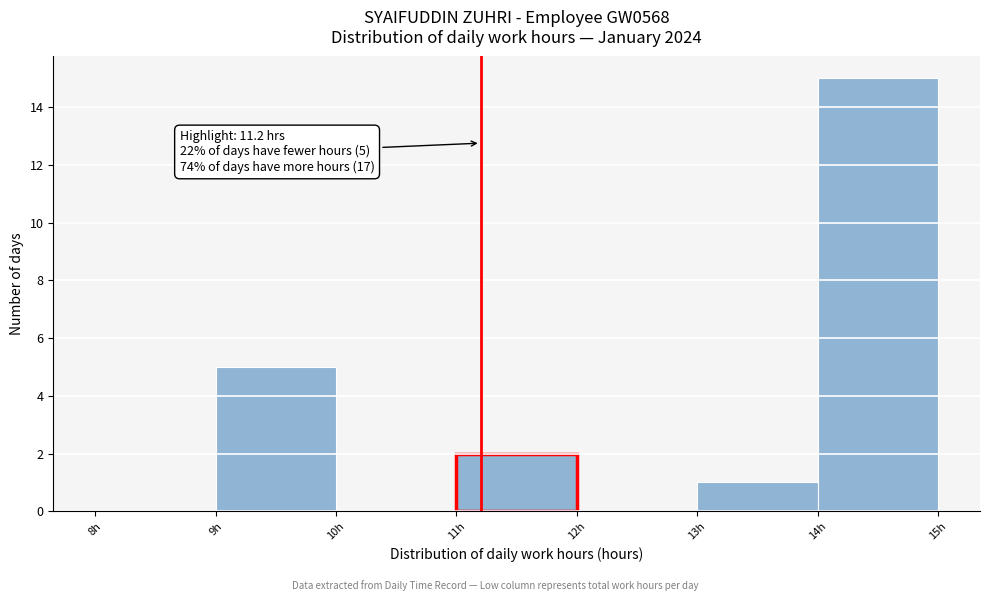

Which range on the x-axis has the tallest bar?

14 to 15